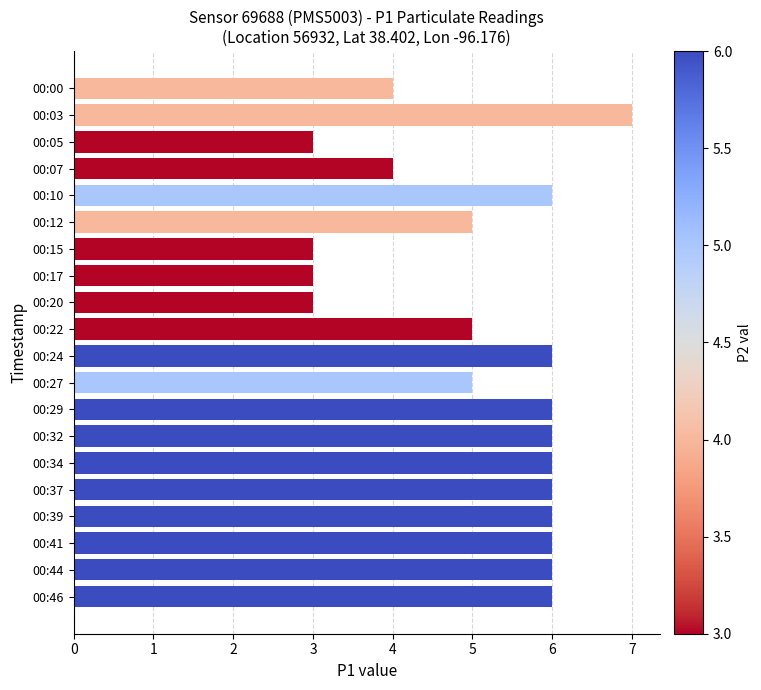

The chart shows a value of 3 at 00:15. True or false?

True